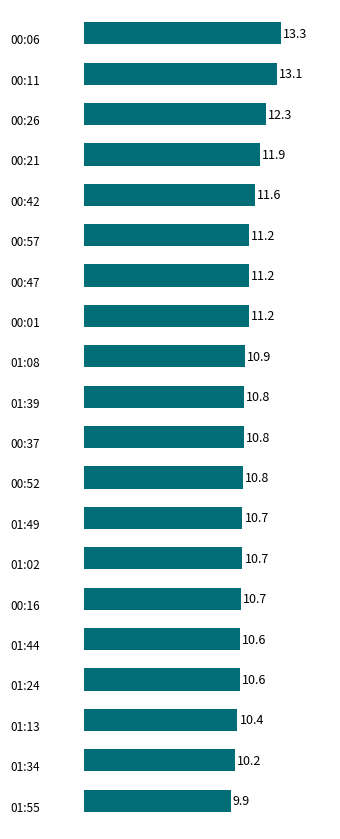

What is the average value?

11.1